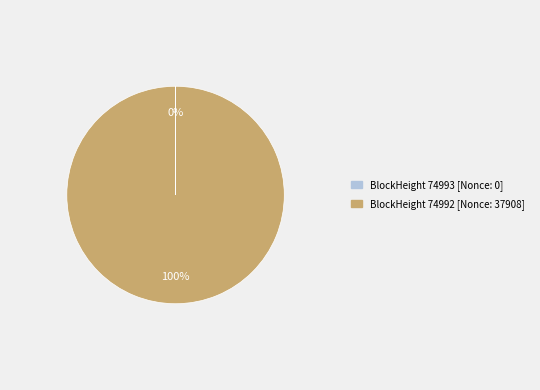

Does any single category account for the majority?

Yes